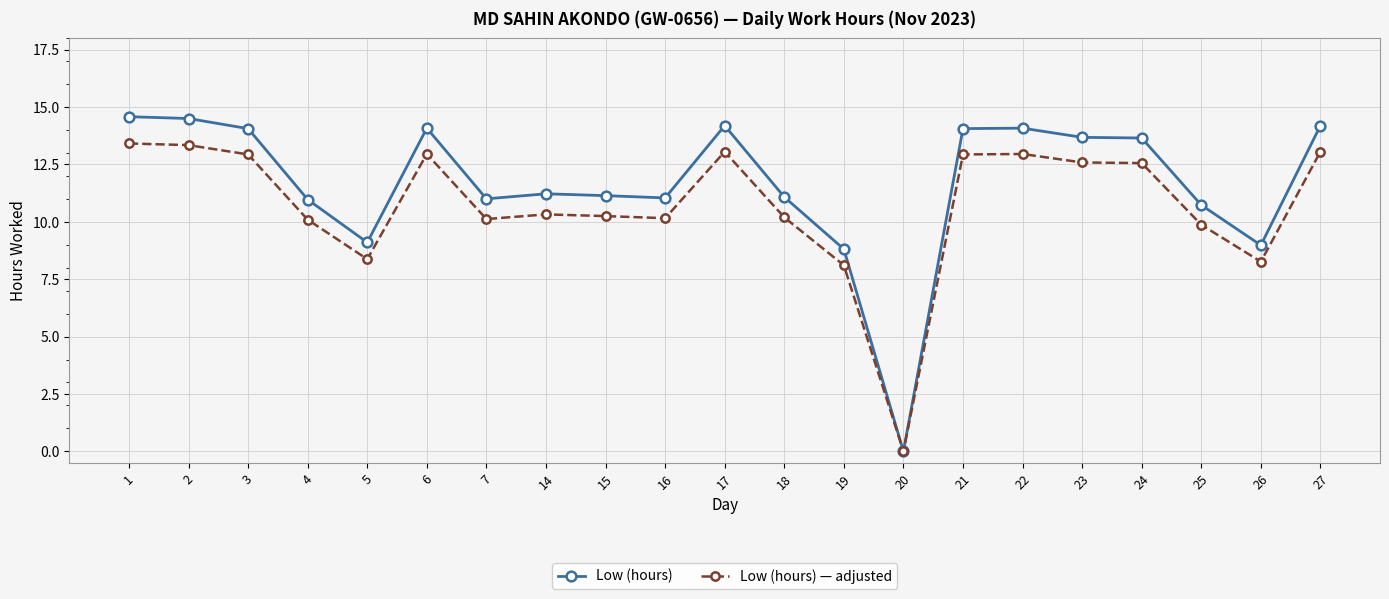

Between 20 and 22, which series saw the biggest shift?

Low (hours)